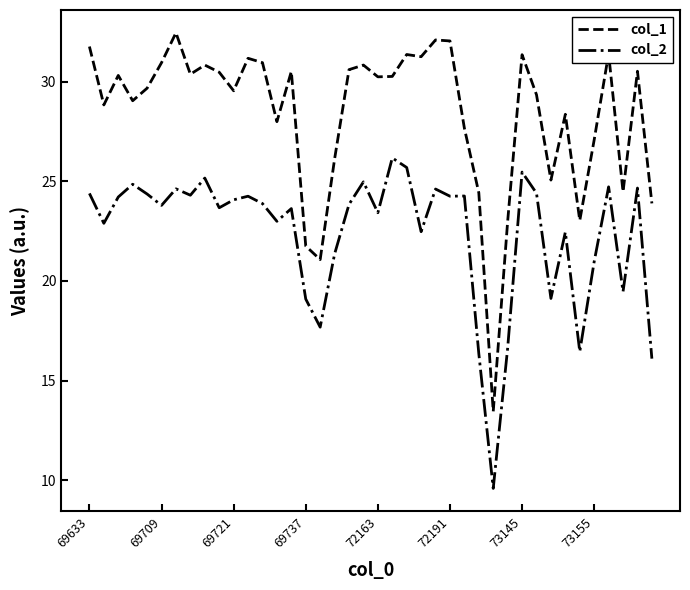

True or false: col_2 has more than 0 points higher than both neighbors.

True